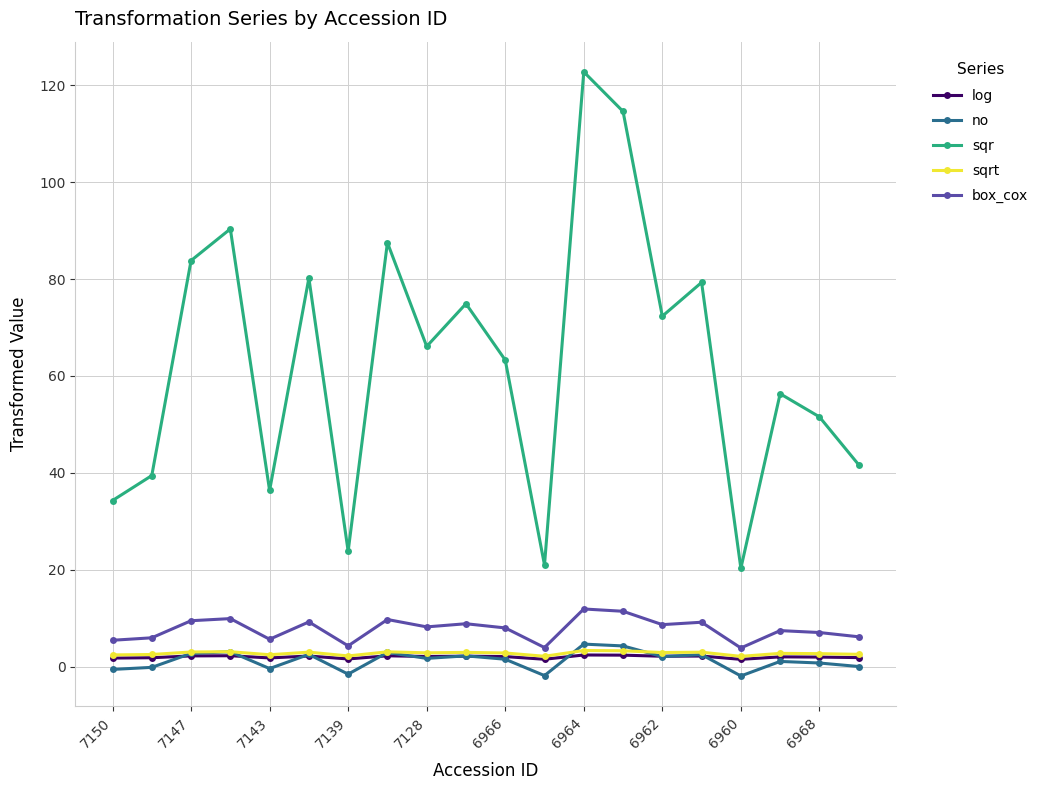

True or false: box_cox and sqr intersect in this chart.

False